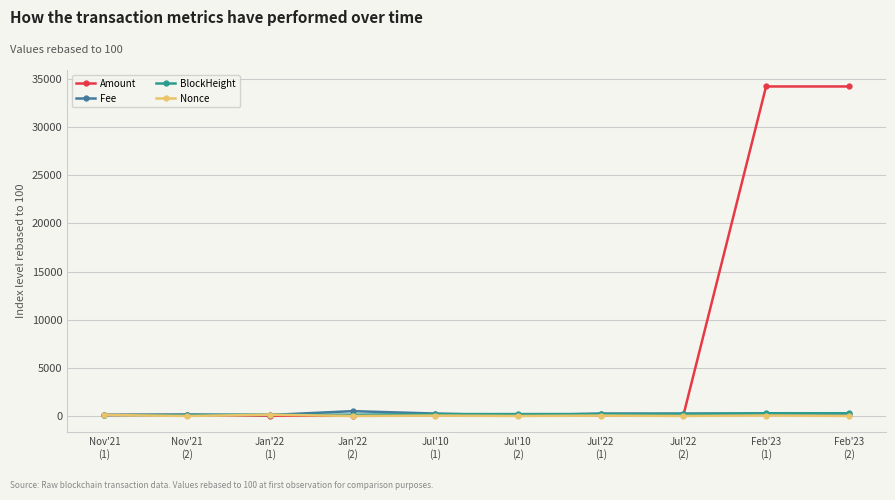

Which series has the largest range (max minus min)?

Amount